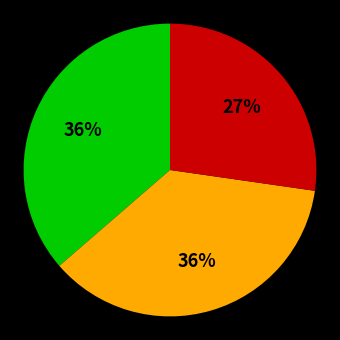

To the nearest percent, what is the average slice percentage?

33%